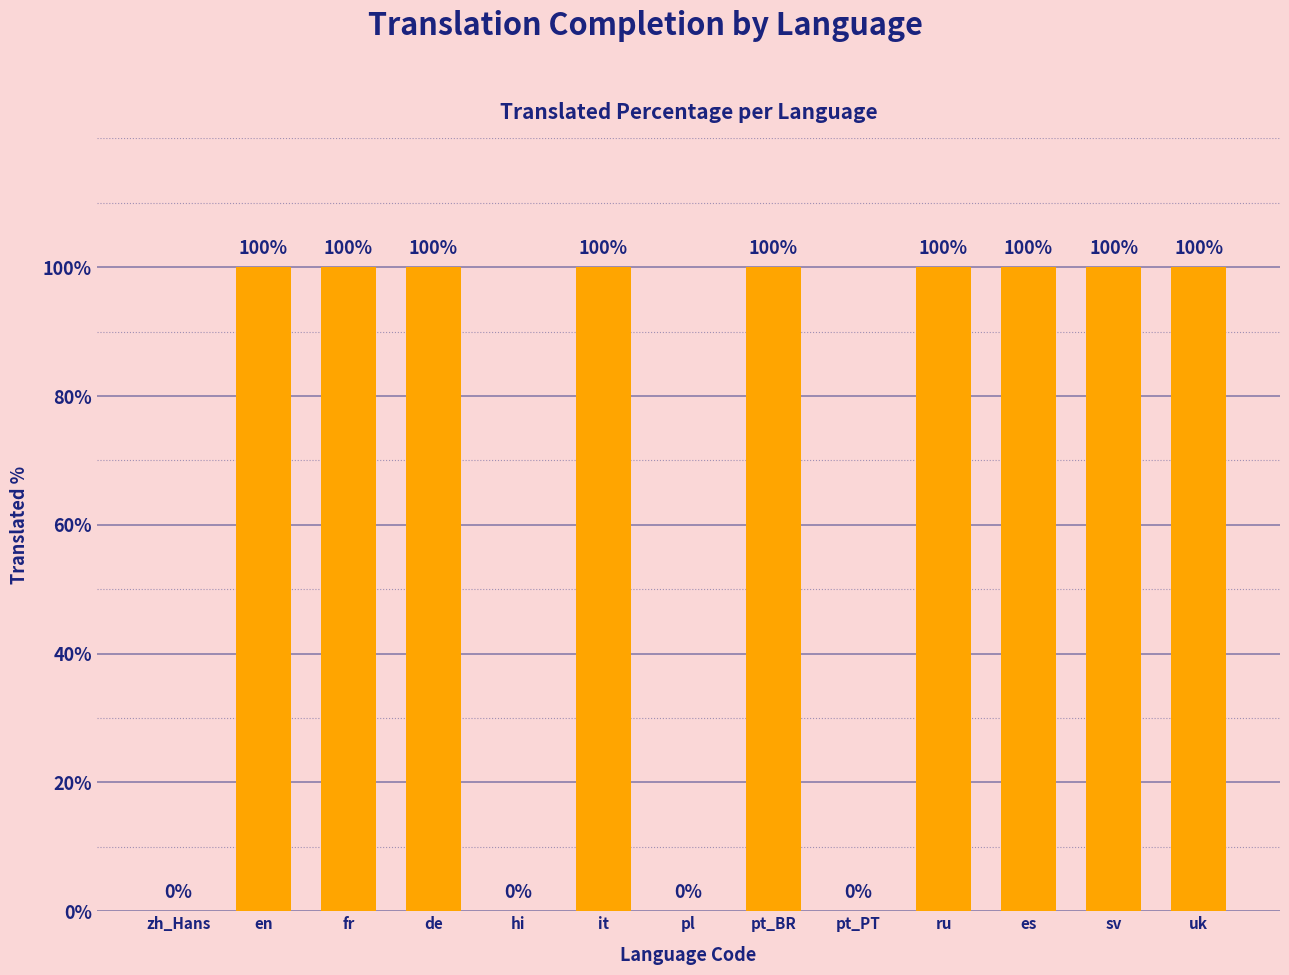

How many data points does each series have?

13